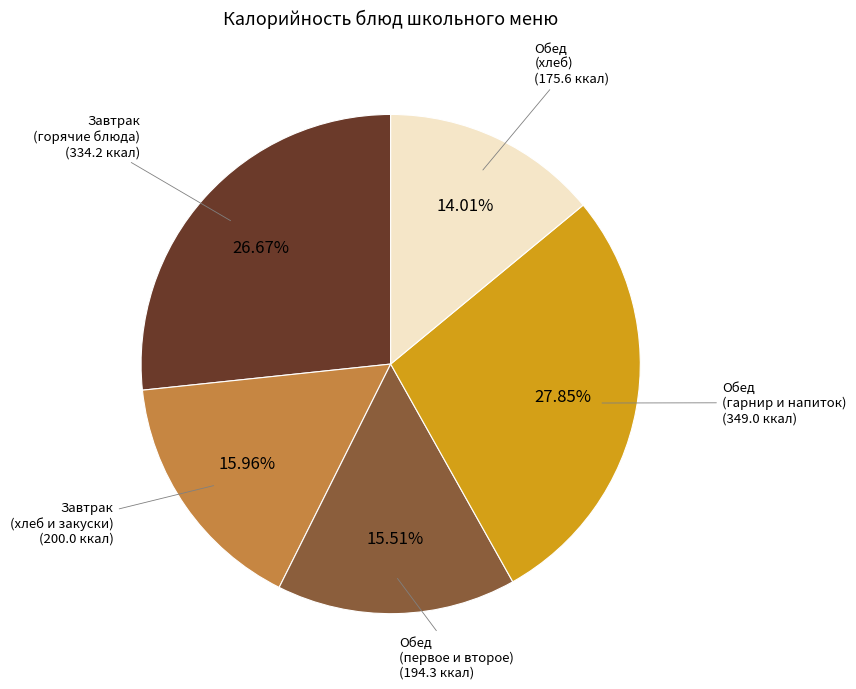

Is there any slice that represents more than half of the pie?

No